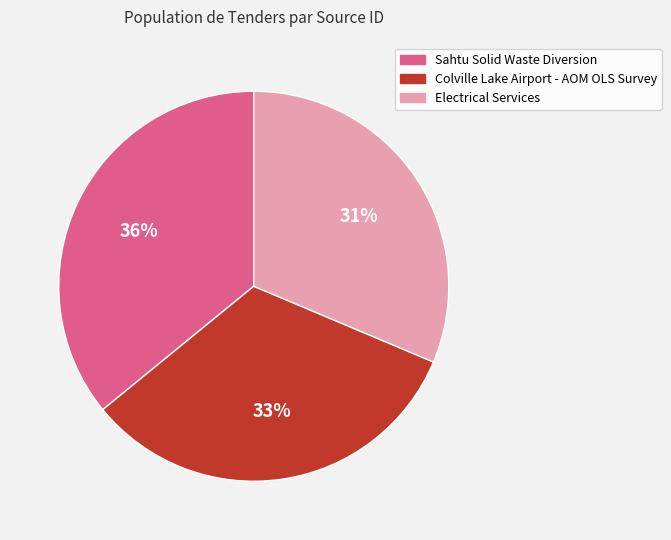

Does any single category account for the majority?

No